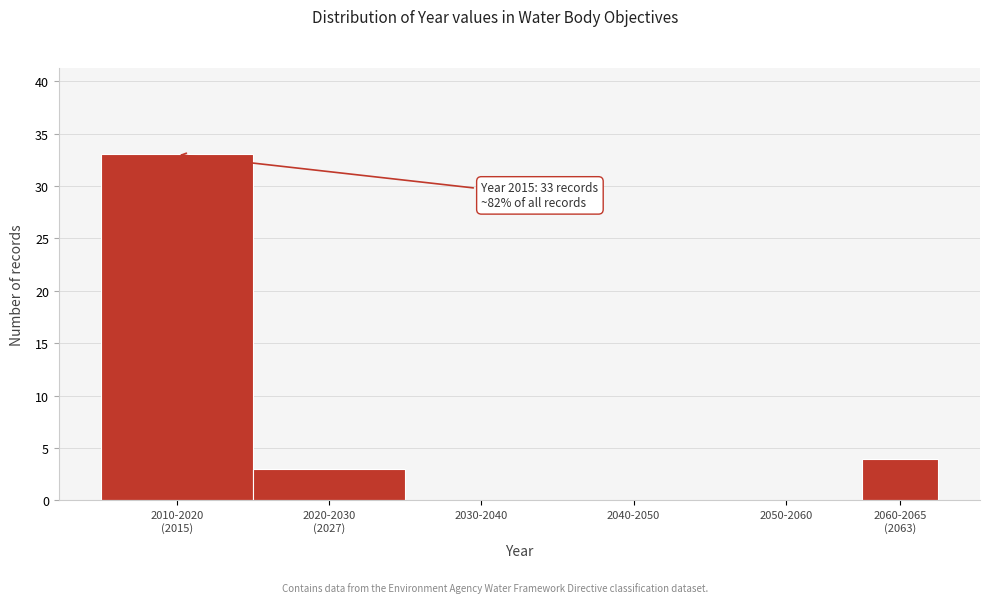

What is the sum of all values?

40